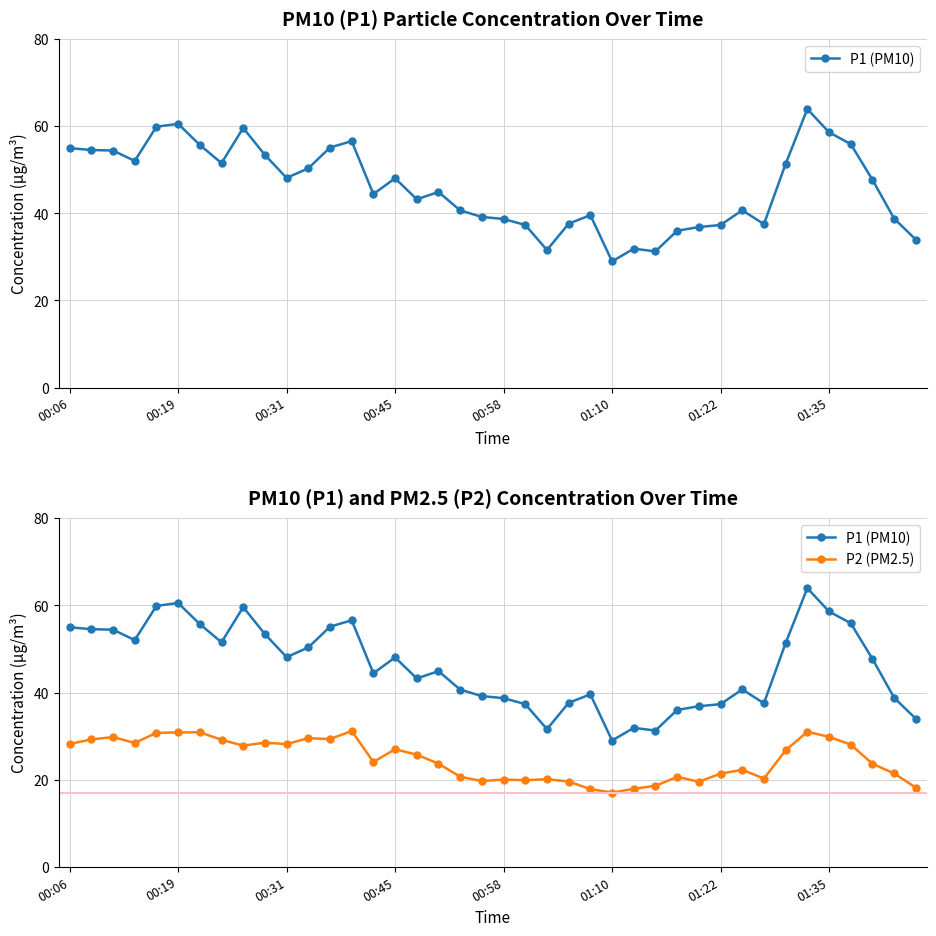

Between 26 and 31, which series saw the biggest shift?

P1 (PM10)